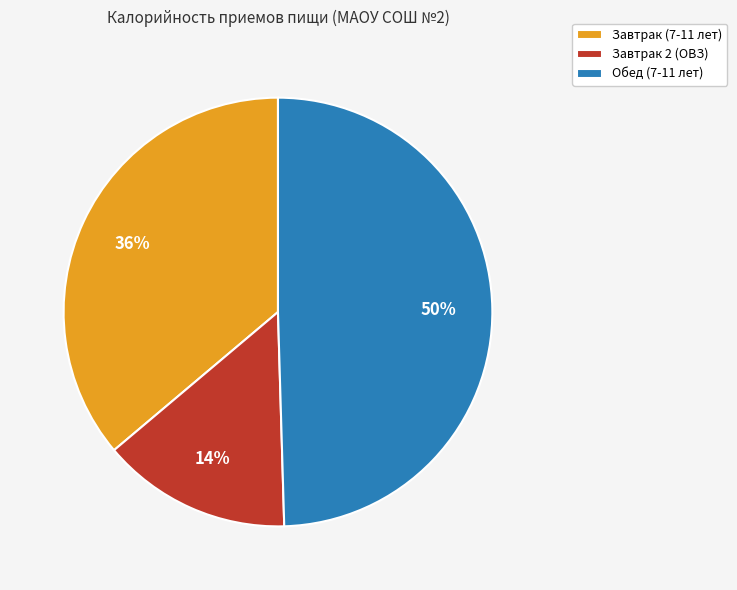

To the nearest percent, what percentage of the pie is Завтрак 2 (ОВЗ)?

14%